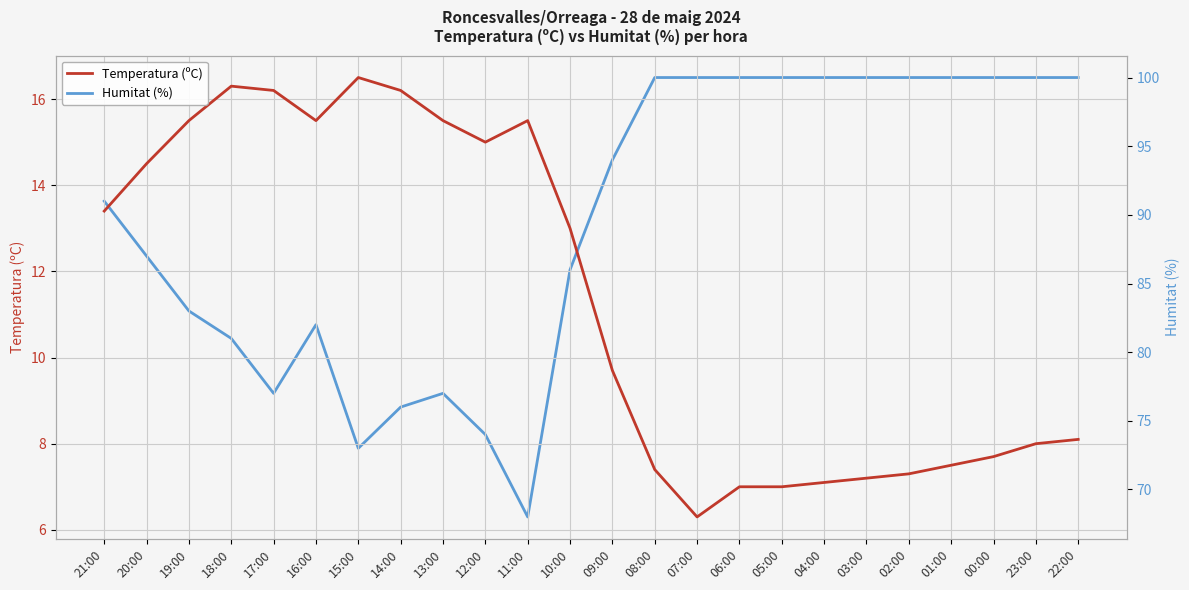

List the series in order of their peak value, highest first.

Humitat (%), Temperatura (ºC)